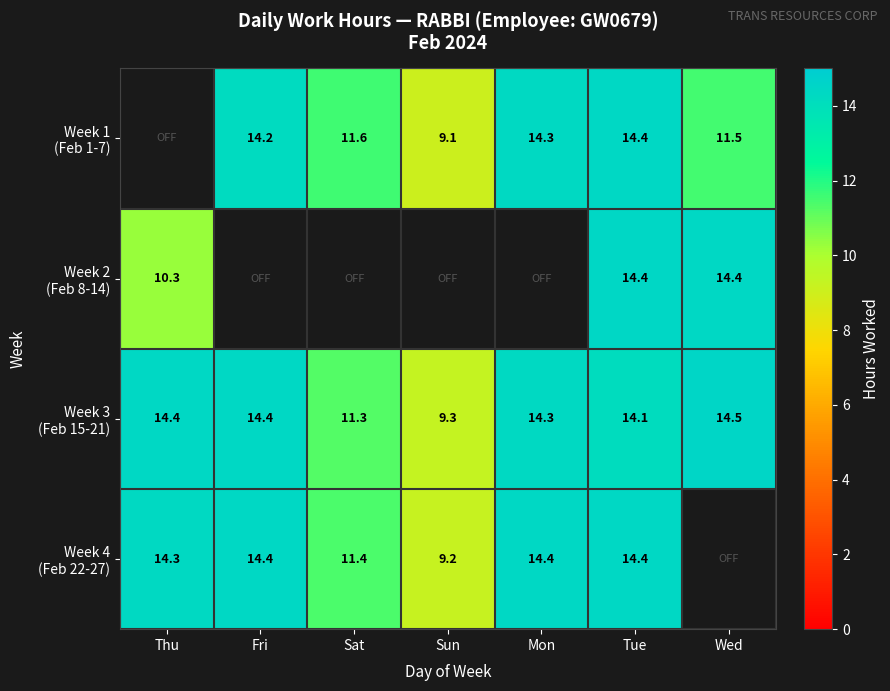

What is the difference between the highest and lowest values at Tue?

0.3